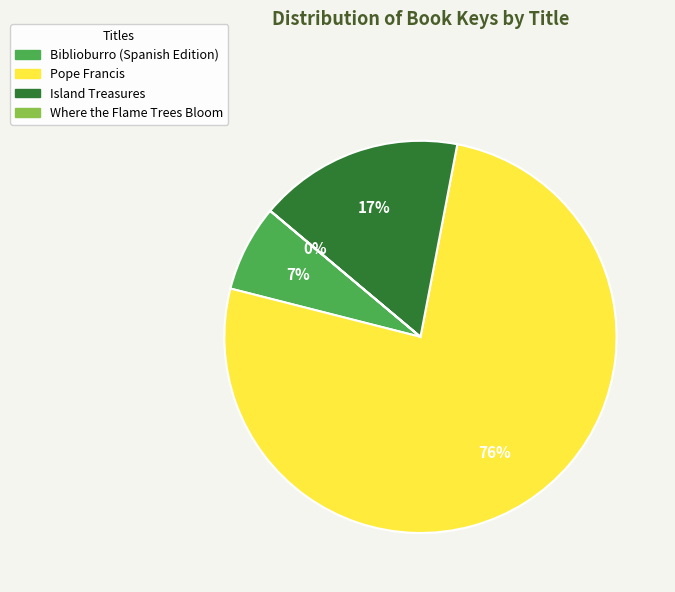

To the nearest percent, what percentage of the pie is Island Treasures?

17%